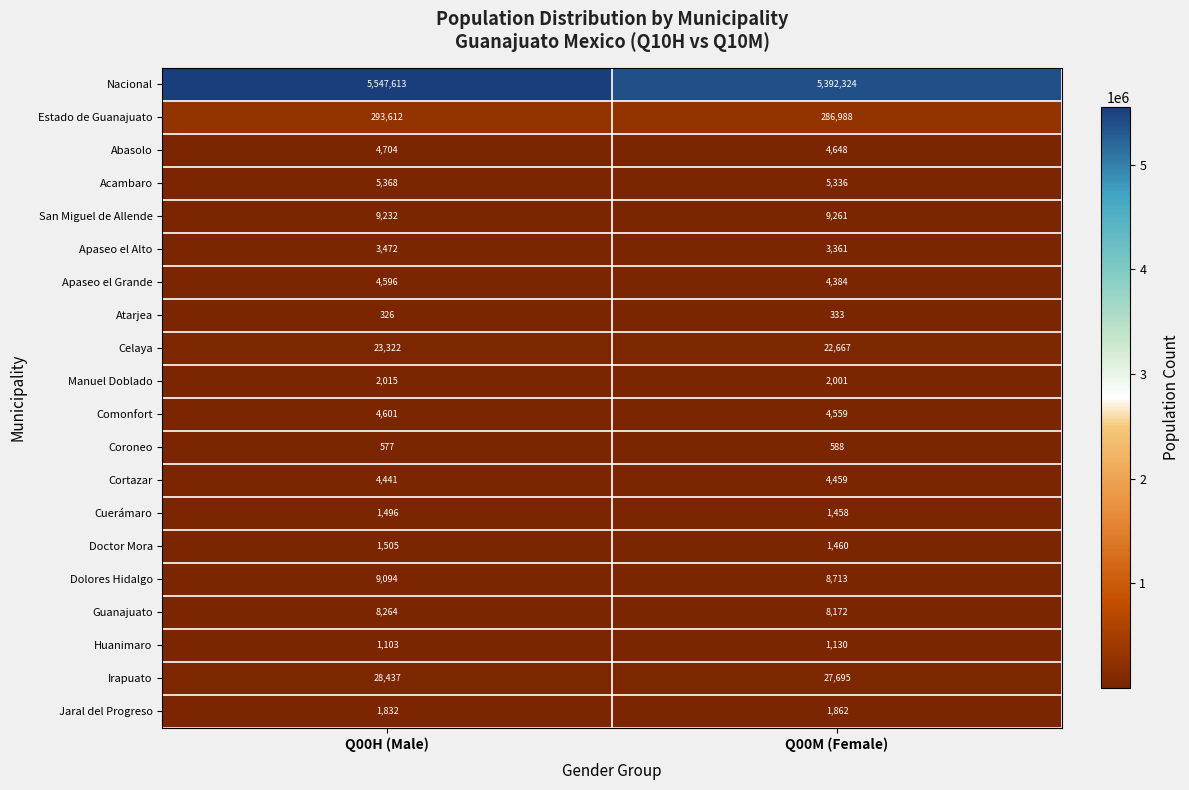

List the series in order of their peak value, highest first.

Nacional, Estado de Guanajuato, Irapuato, Celaya, San Miguel de Allende, Dolores Hidalgo, Guanajuato, Acambaro, Abasolo, Comonfort, Apaseo el Grande, Cortazar, Apaseo el Alto, Manuel Doblado, Jaral del Progreso, Doctor Mora, Cuerámaro, Huanimaro, Coroneo, Atarjea